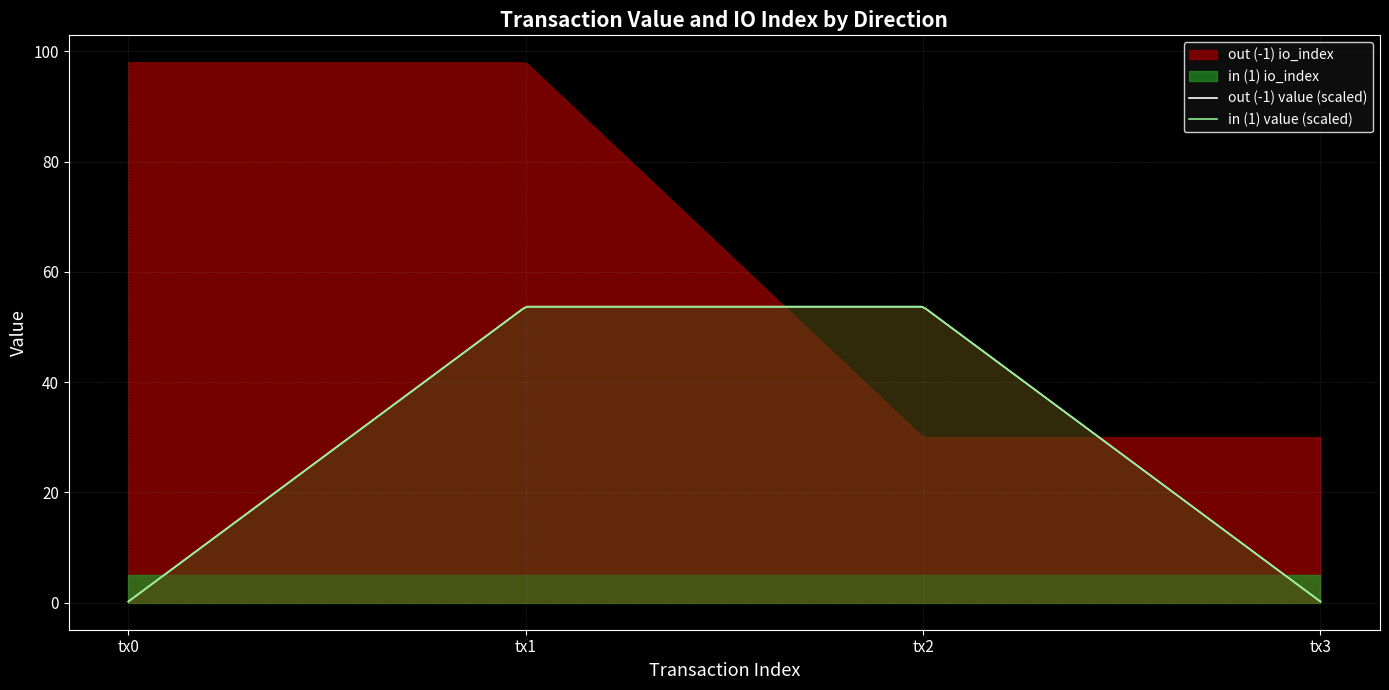

How many categories are shown in the chart?

4